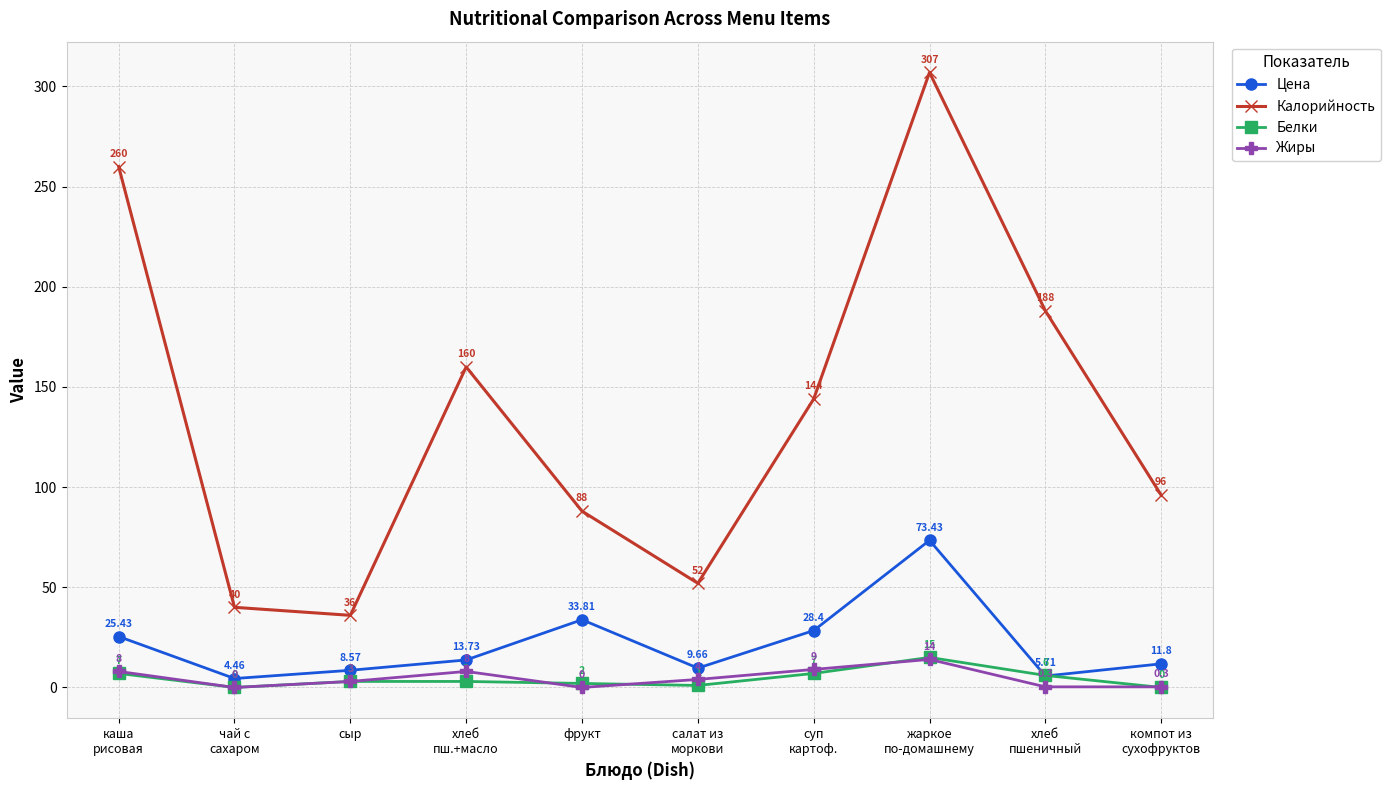

What is the difference between the maximum and second lowest values in the Белки series?

15.0